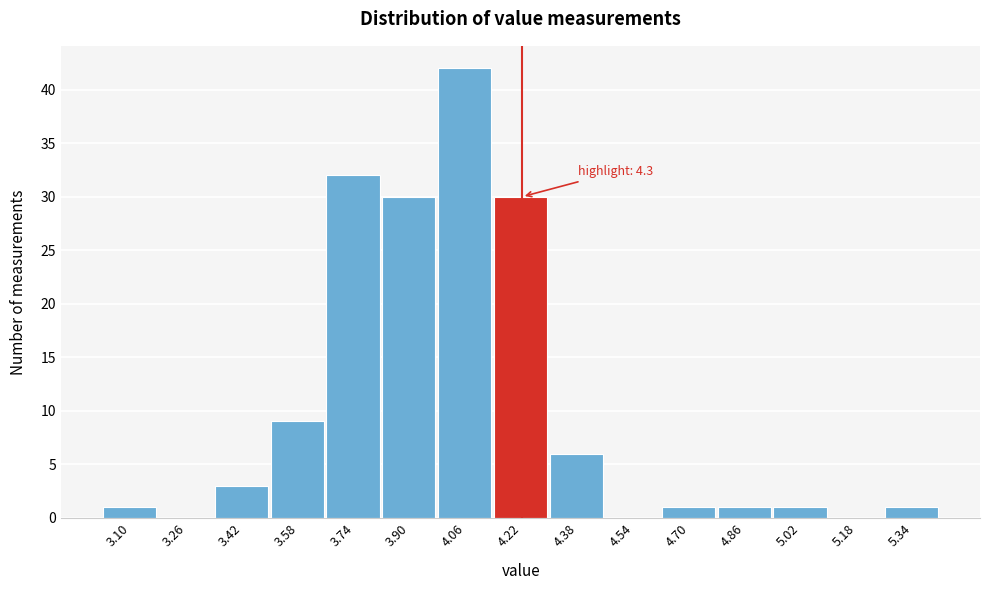

Reading right to left, what are all the values shown in this chart?

5.34=1	5.18=0	5.02=1	4.86=1	4.70=1	4.54=0	4.38=6	4.22=30	4.06=42	3.90=30	3.74=32	3.58=9	3.42=3	3.26=0	3.10=1